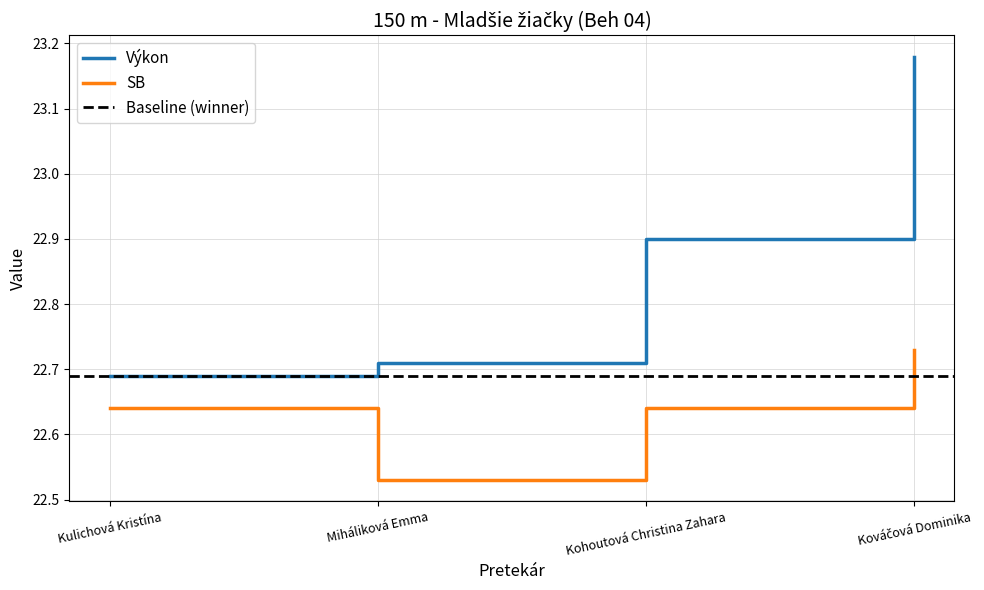

The value of Výkon at Kohoutová Christina Zahara is 22.9. True or false?

True